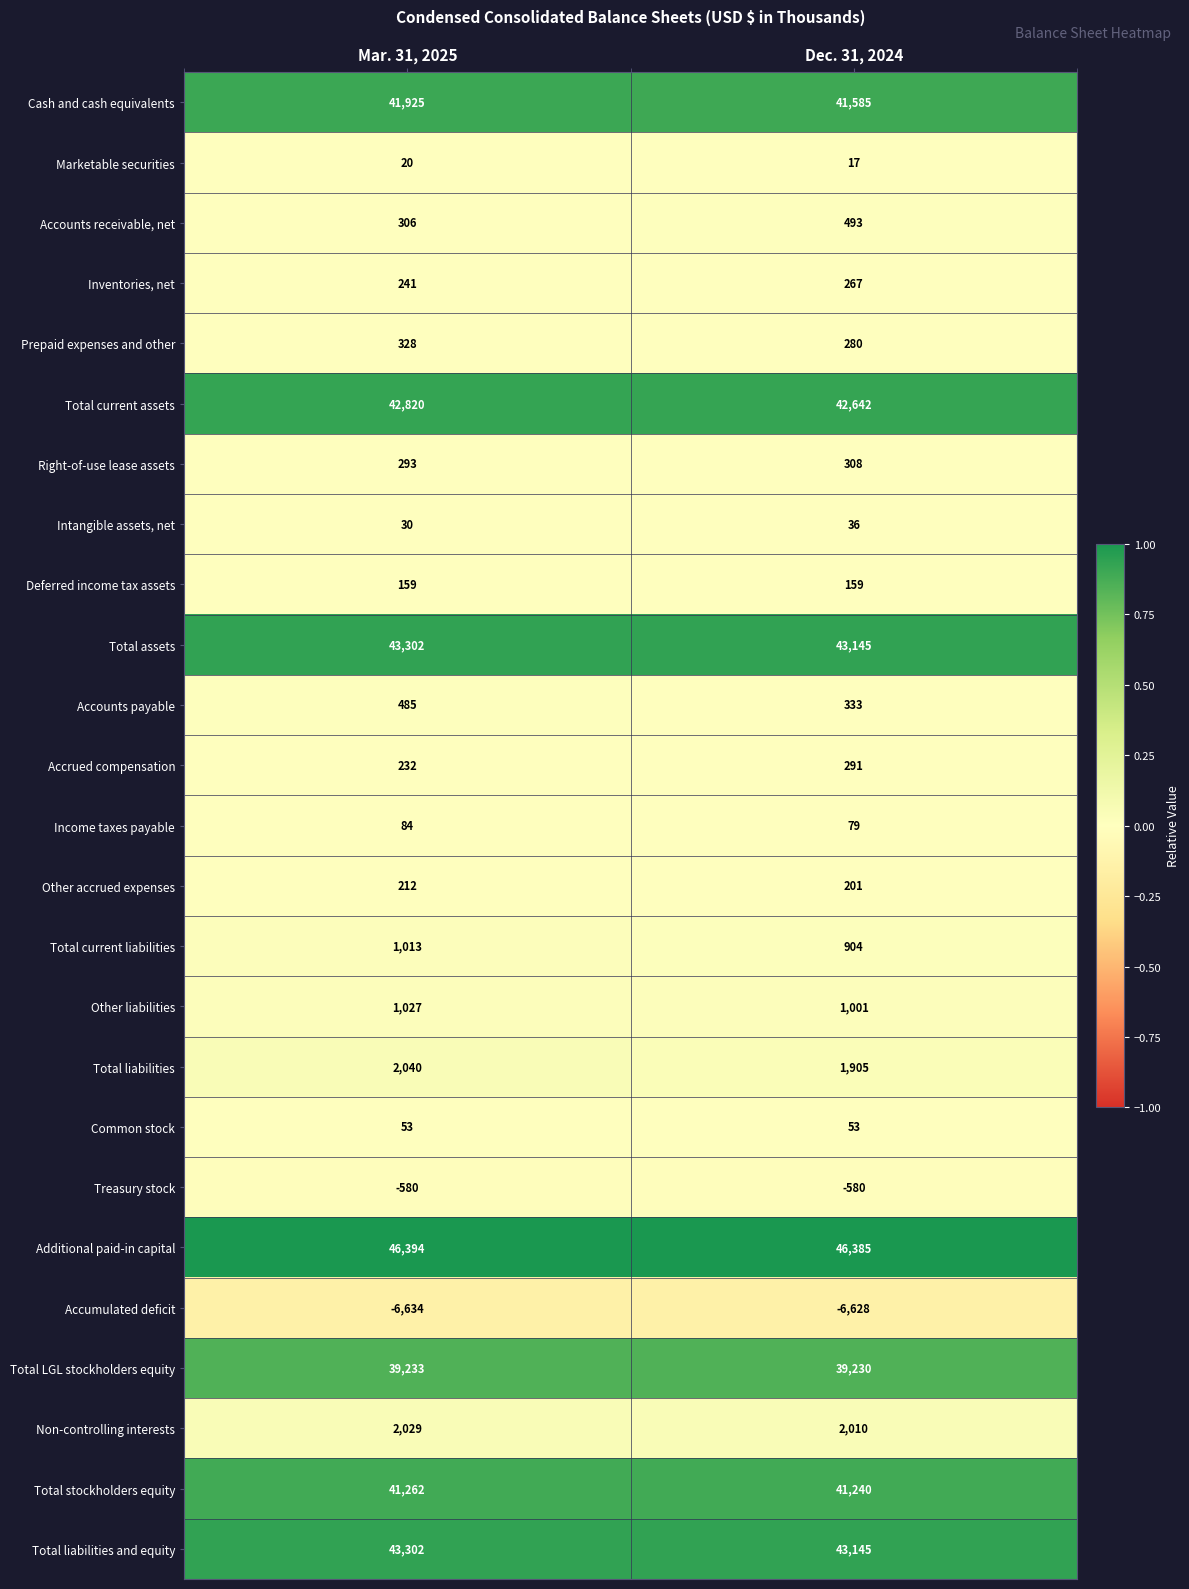

What is the difference between the maximum and minimum values in the Non-controlling interests series?

19